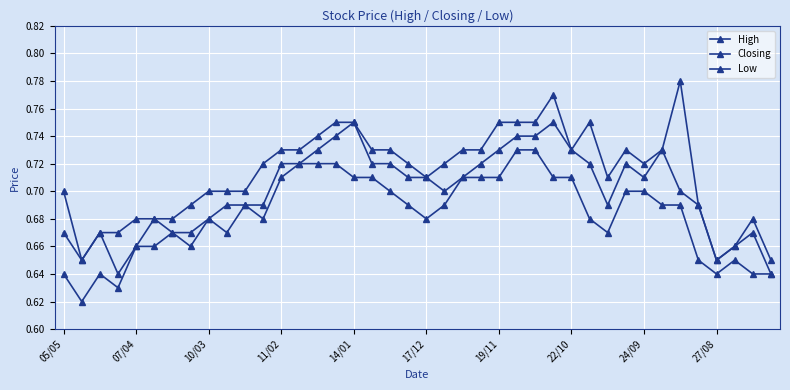

Count the number of data series in this chart.

3